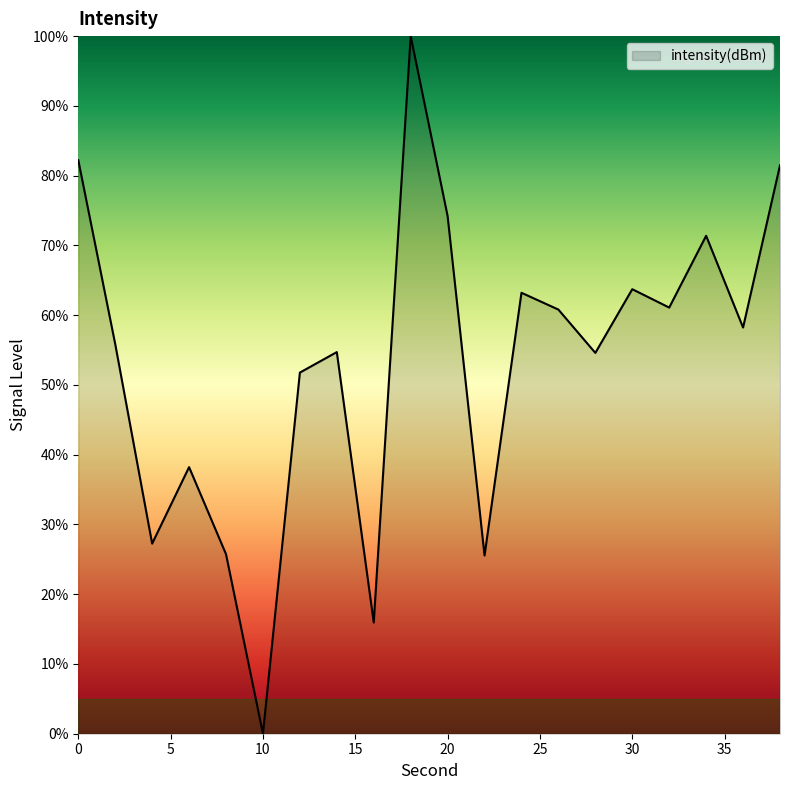

What is the maximum value shown in the chart?

100.0